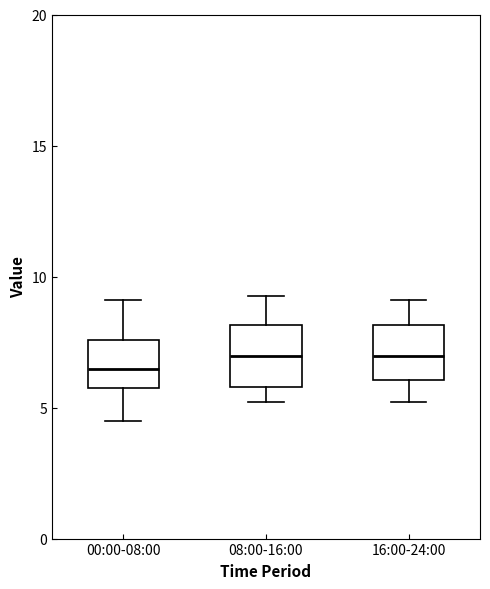

Reading left to right, transcribe this box plot: for each box, give where its median line is, the range the box spans, and where its two whiskers end, as read against the y-axis. The values are not printed on the chart, so give them approximately, as read against the axis.

00:00-08:00: median 6.5, box 6.0 to 7.5, whiskers 4.5 to 9.0
08:00-16:00: median 7.0, box 6.0 to 8.0, whiskers 5.0 to 9.5
16:00-24:00: median 7.0, box 6.0 to 8.0, whiskers 5.0 to 9.0